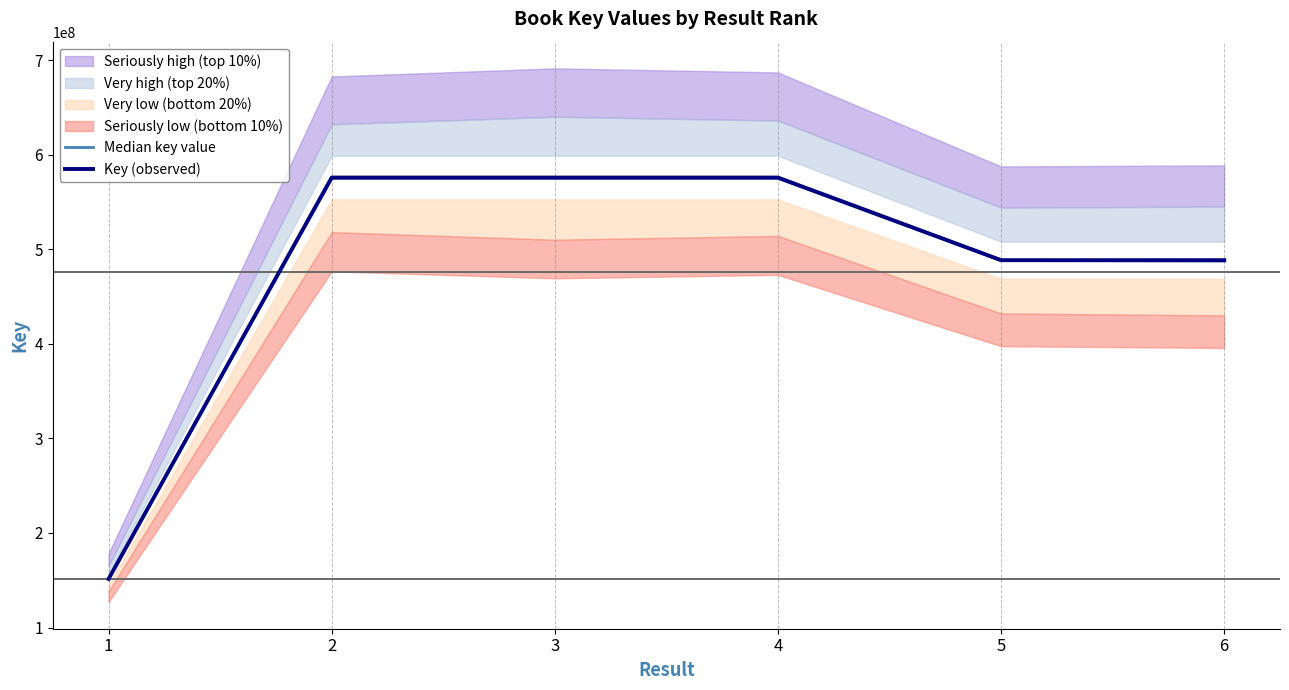

Where is the first local maximum for Key (observed)?

2